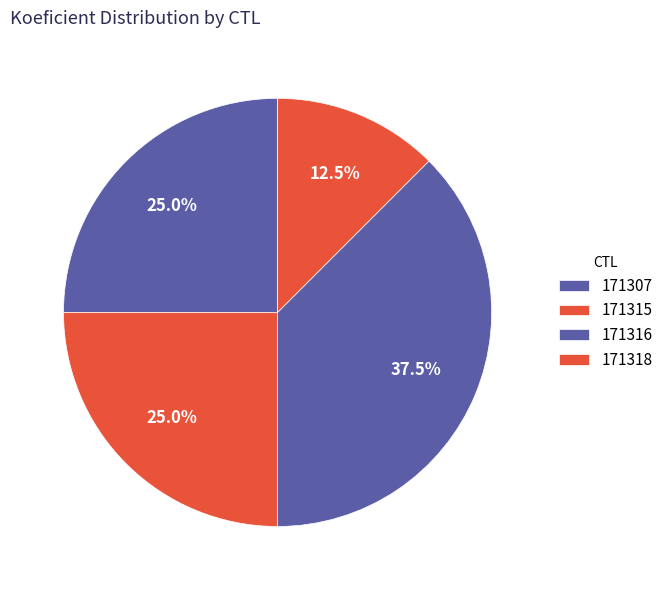

How many segments does this pie chart have?

4